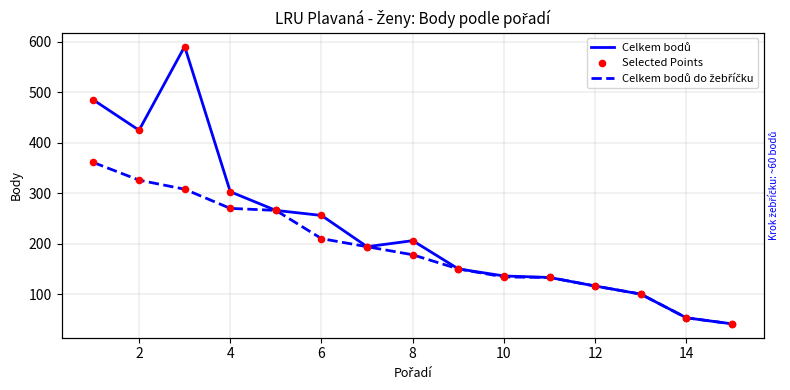

Is the value of Selected Points at 6 greater than the value of Celkem bodů at 12?

Yes